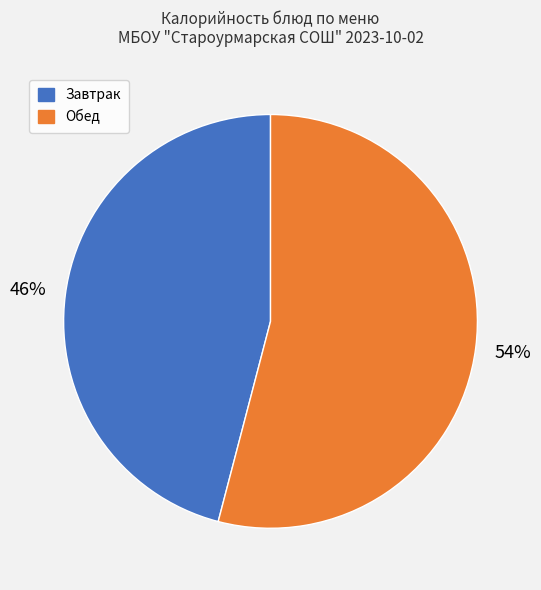

To the nearest percent, what is the average slice percentage?

50%